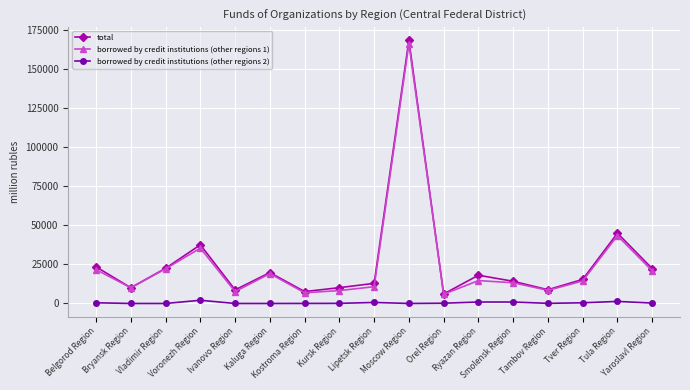

True or false: borrowed by credit institutions (other regions 1) and borrowed by credit institutions (other regions 2) intersect in this chart.

False